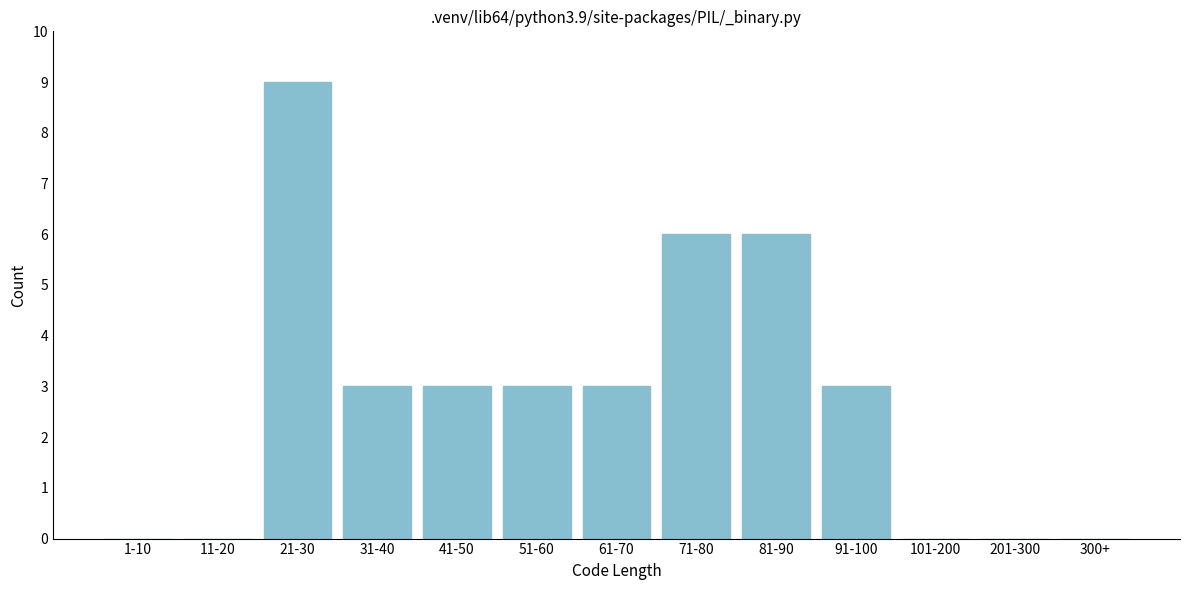

Reading right to left, extract all data points from this chart.

300+=0	201-300=0	101-200=0	91-100=3	81-90=6	71-80=6	61-70=3	51-60=3	41-50=3	31-40=3	21-30=9	11-20=0	1-10=0